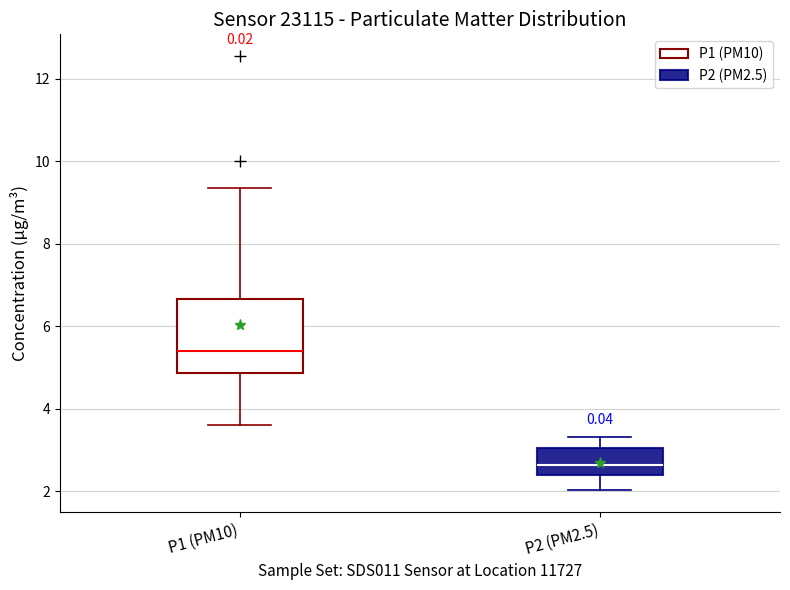

Reading left to right, transcribe this box plot: for each box, give where its median line is, the range the box spans, and where its two whiskers end, as read against the y-axis. The values are not printed on the chart, so give them approximately, as read against the axis.

P1 (PM10): median 5.4, box 4.8 to 6.6, whiskers 3.6 to 9.4
P2 (PM2.5): median 2.6, box 2.4 to 3.0, whiskers 2.0 to 3.4